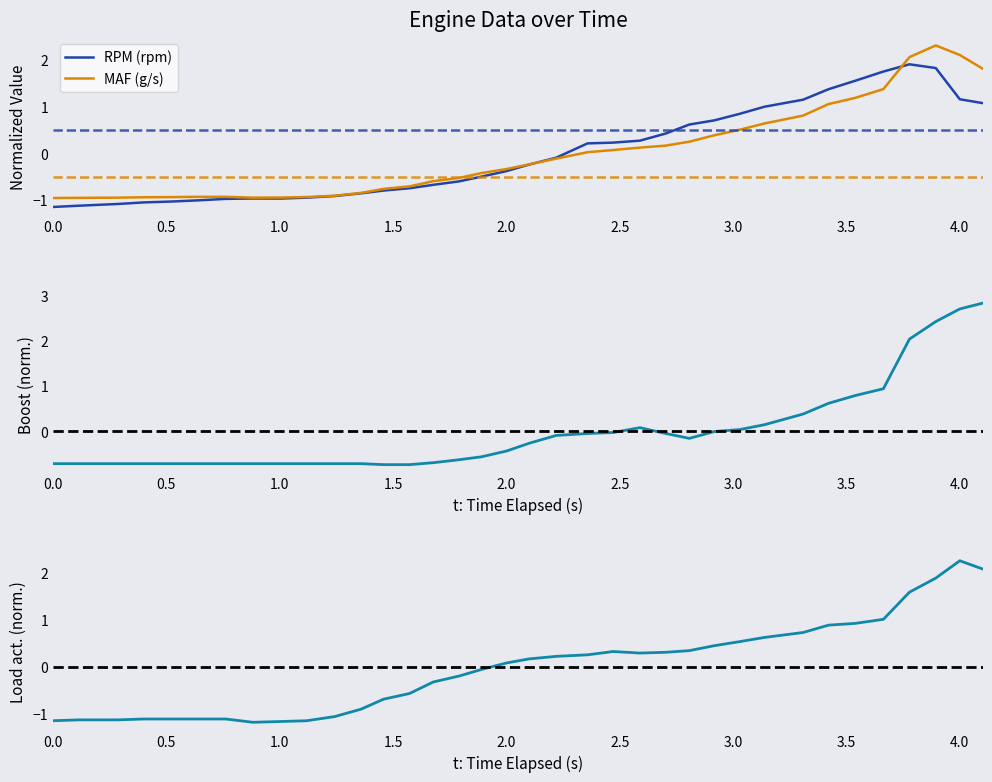

The value of RPM (rpm) at 0.0 is -2.0. True or false?

False